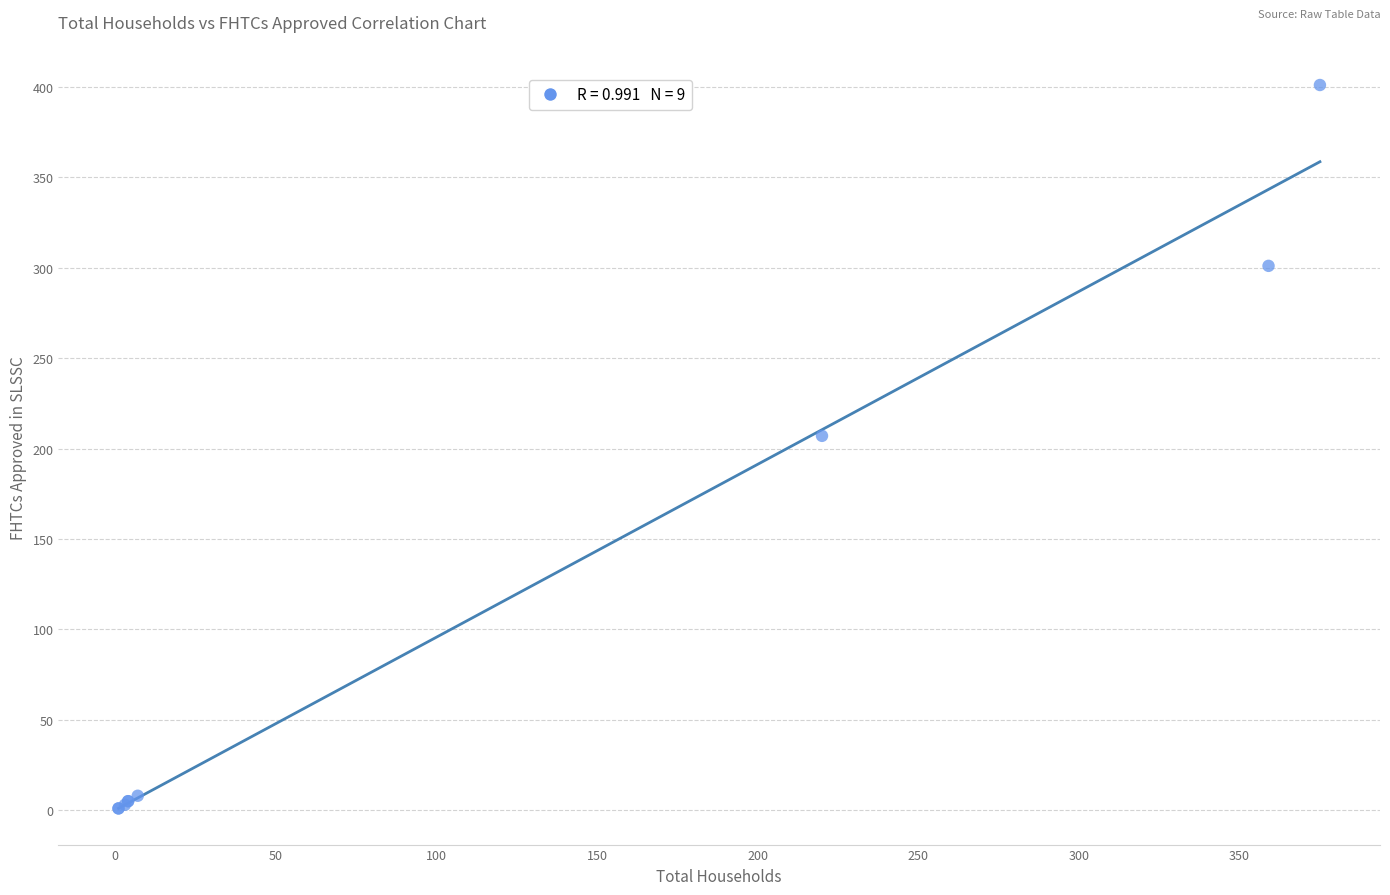

What Y value in the scatter plot is closest to 201?

207